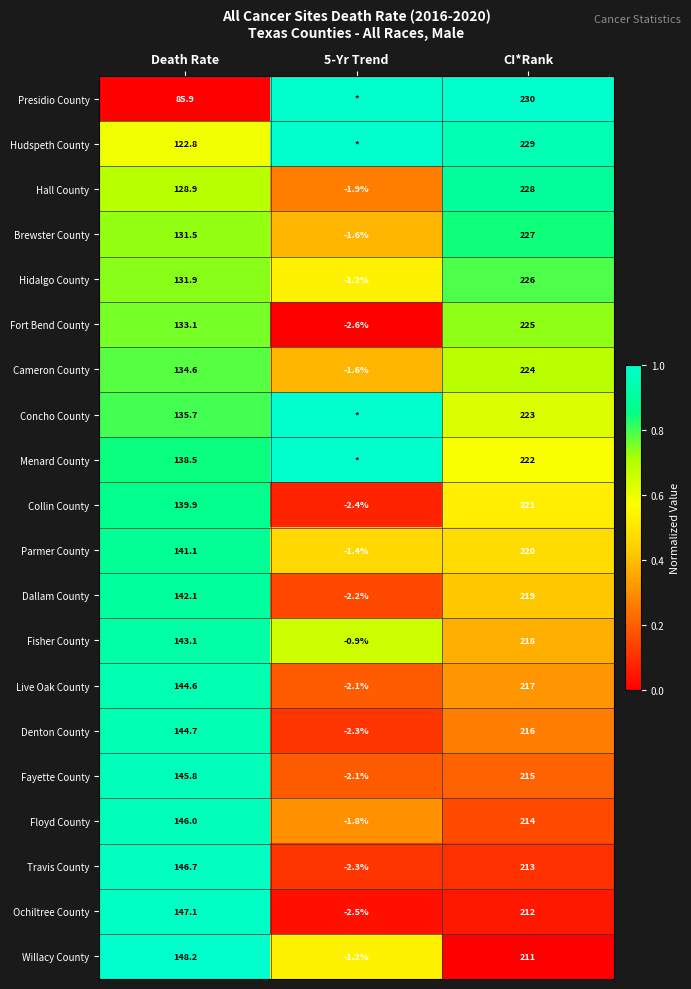

Is the value of Willacy County at Death Rate greater than the value of Hall County at Death Rate?

Yes